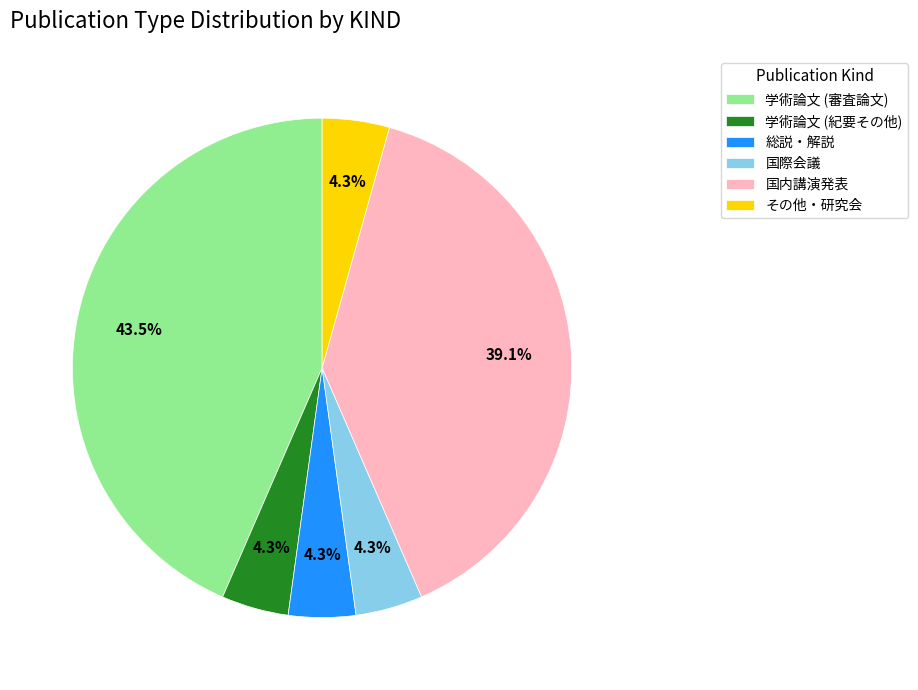

Which category has the biggest portion of the pie?

学術論文 (審査論文)